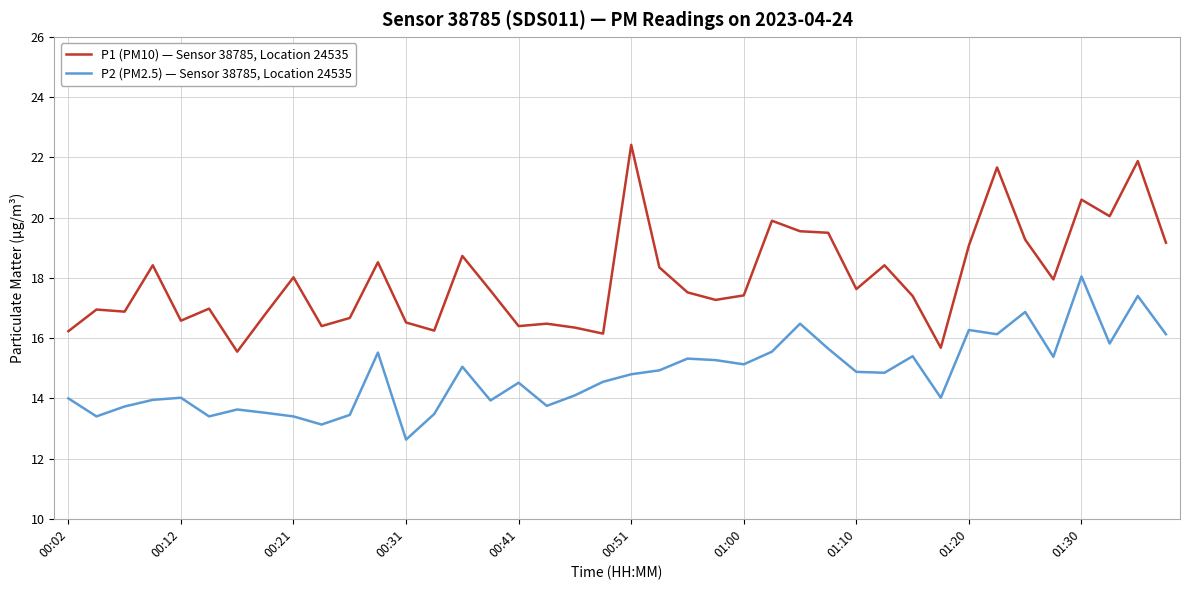

What is the minimum value for P2 (PM2.5) — Sensor 38785, Location 24535?

12.6